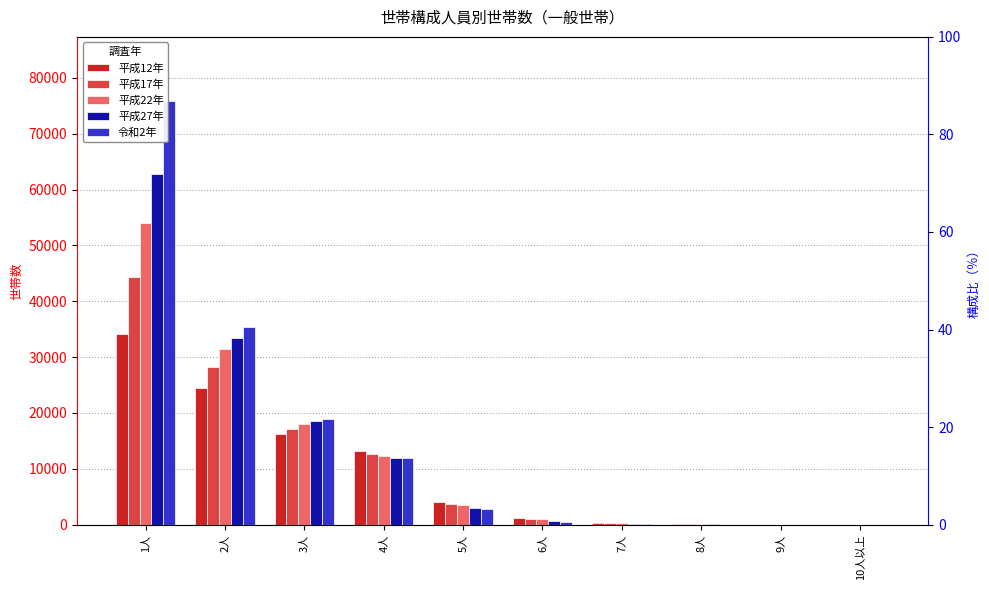

Which has a higher value, 10人以上 or 1人?

1人